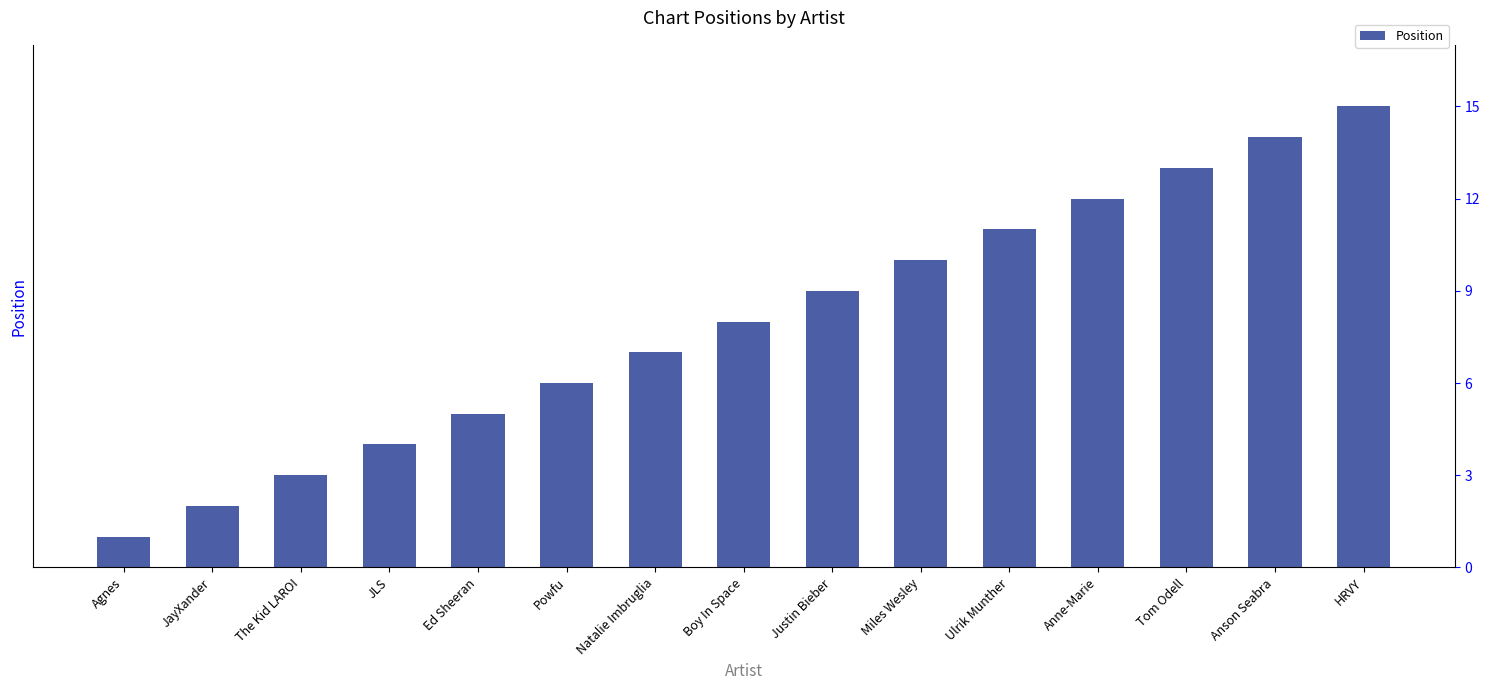

Which has a higher value, Agnes or The Kid LAROI?

The Kid LAROI